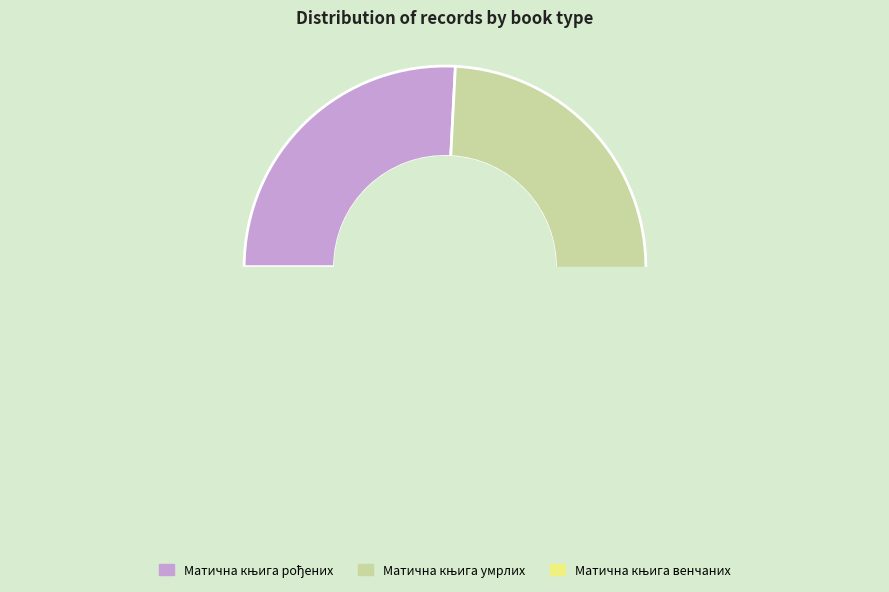

Which series has the largest range (max minus min)?

Матична књига венчаних